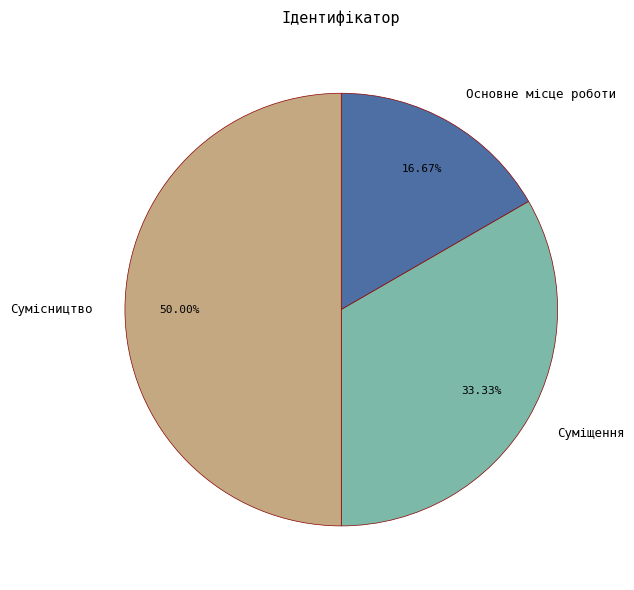

To the nearest percent, what is the difference between the Суміщення and Основне місце роботи slice percentages?

17%